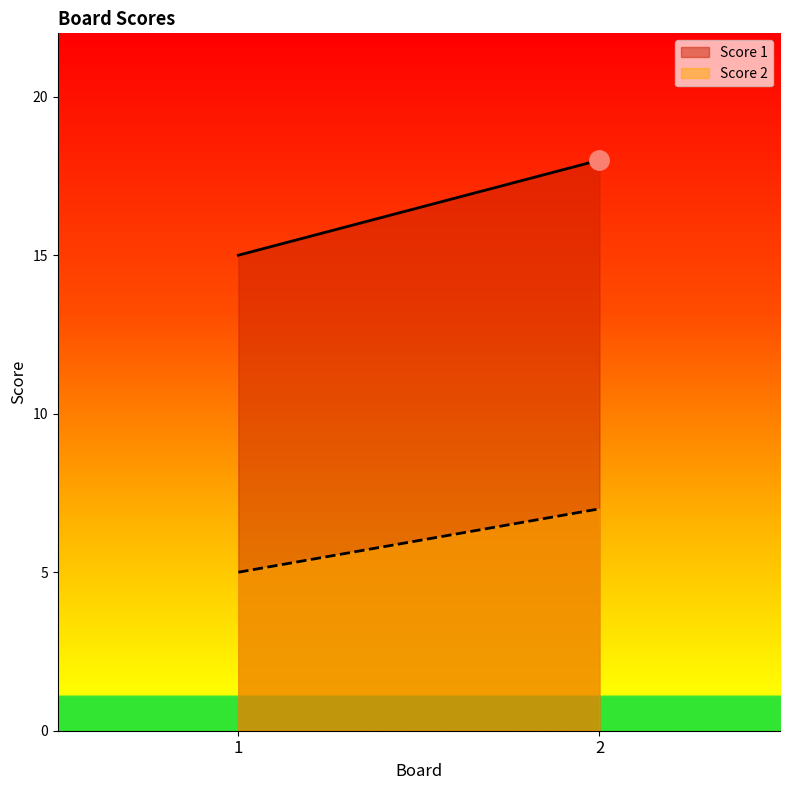

At which label does Score 1 reach its peak?

2